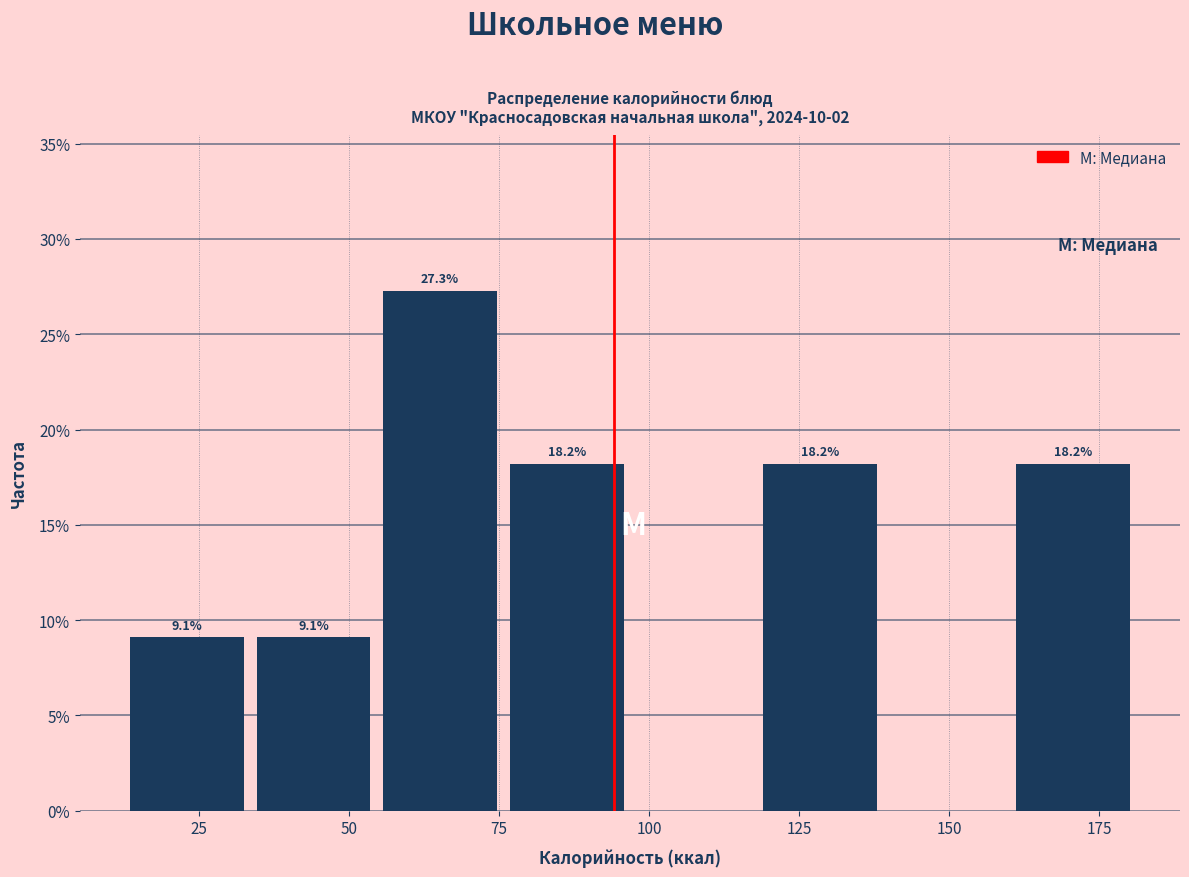

Which range on the x-axis has the tallest bar?

55 to 75